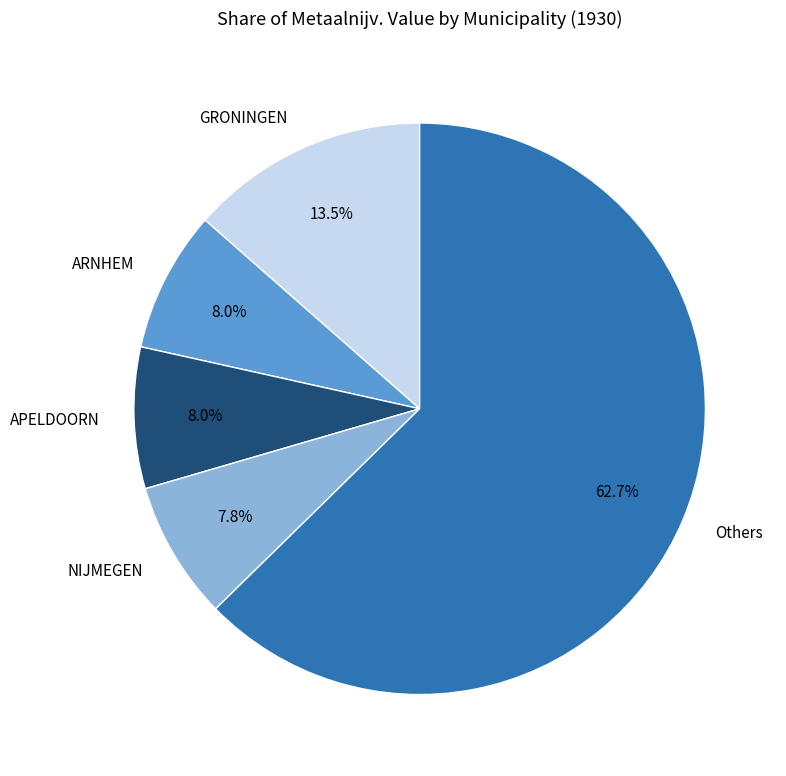

Which category has the biggest portion of the pie?

Others